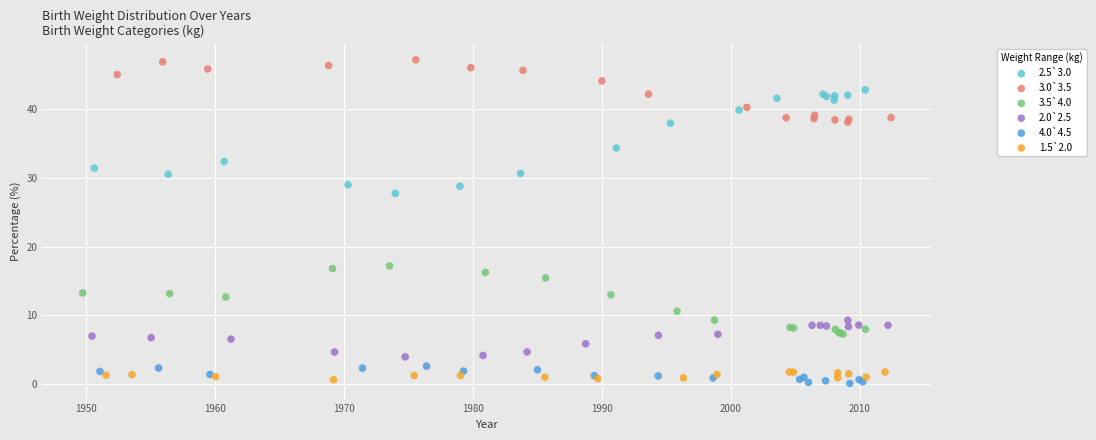

Which series reaches the maximum Y coordinate?

3.0`3.5